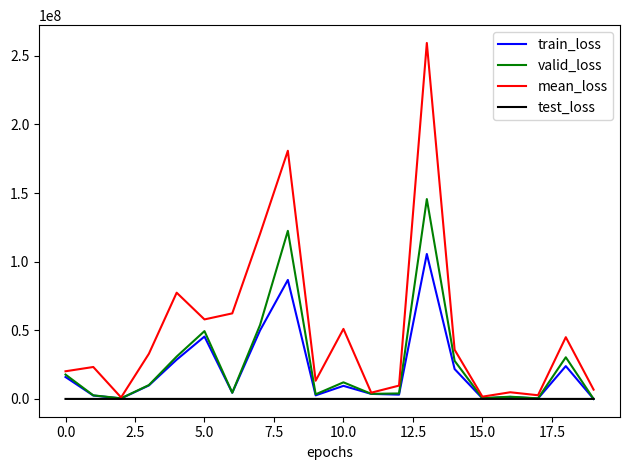

What is the greatest value displayed?

259331182